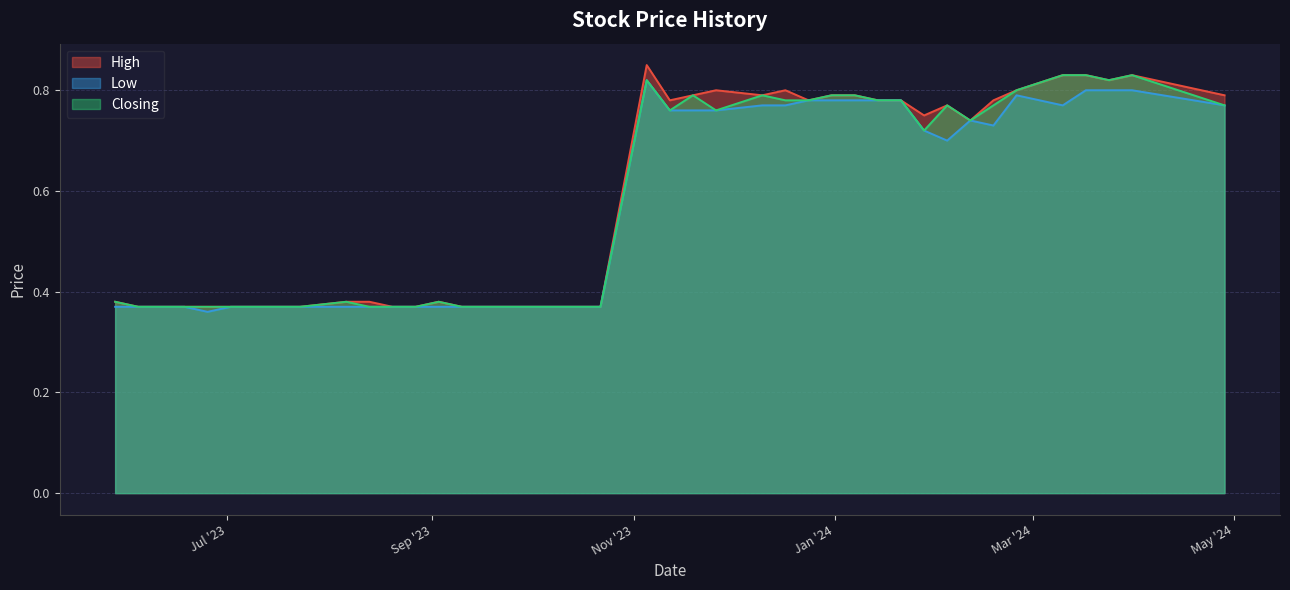

Which series has the widest spread of values?

High